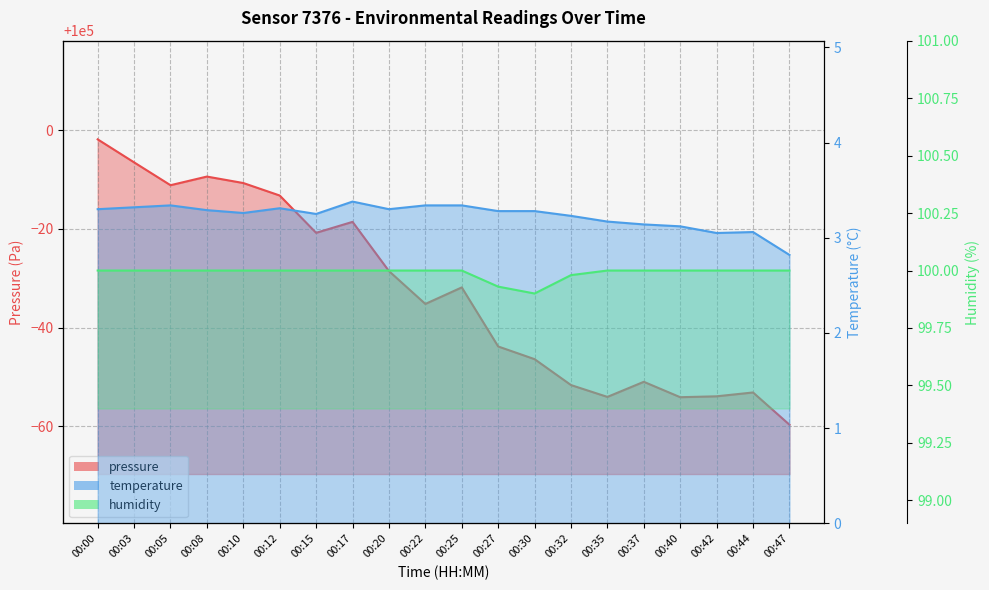

Where is temperature nearest to the value 3?

00:42